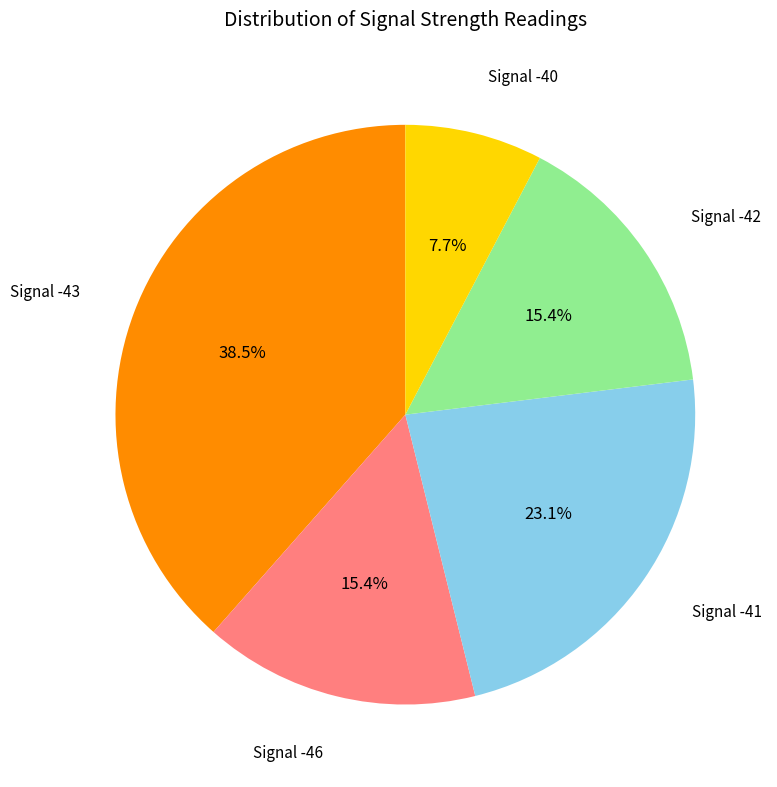

Which has a higher value, Signal -46 or Signal -41?

Signal -41